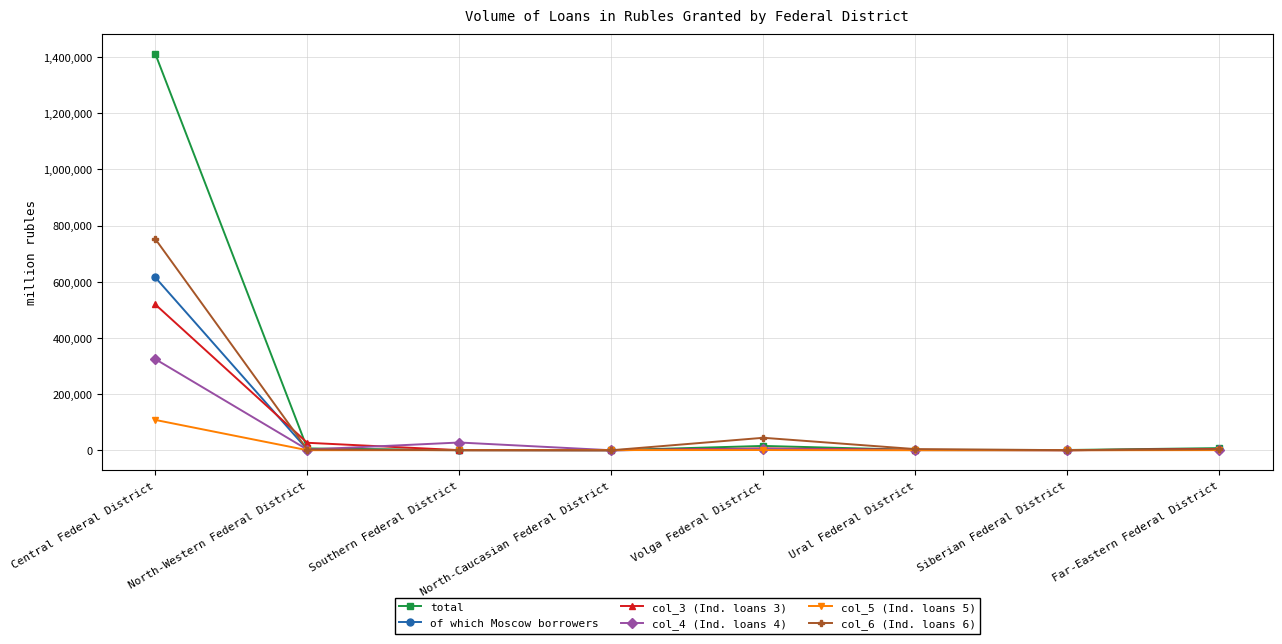

Between Volga Federal District and Far-Eastern Federal District, which series saw the biggest shift?

col_6 (Ind. loans 6)